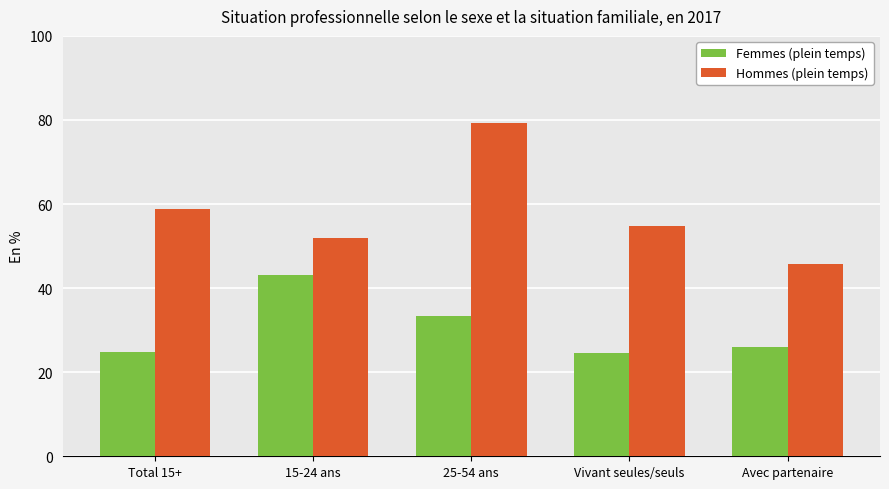

What is the spread (max minus min) of values at Total 15+?

33.9